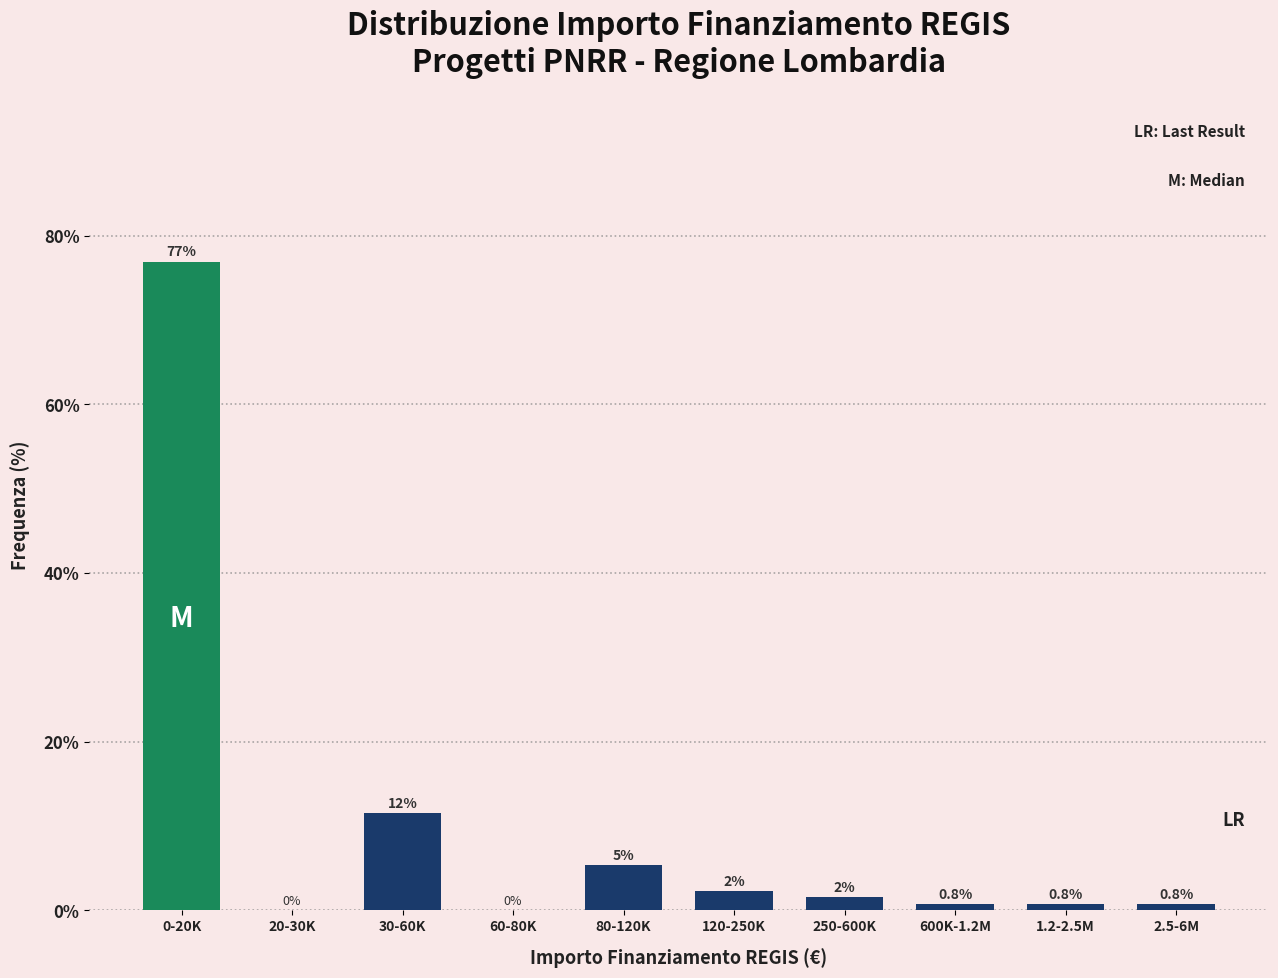

The value at 80-120K is 5.4. True or false?

True